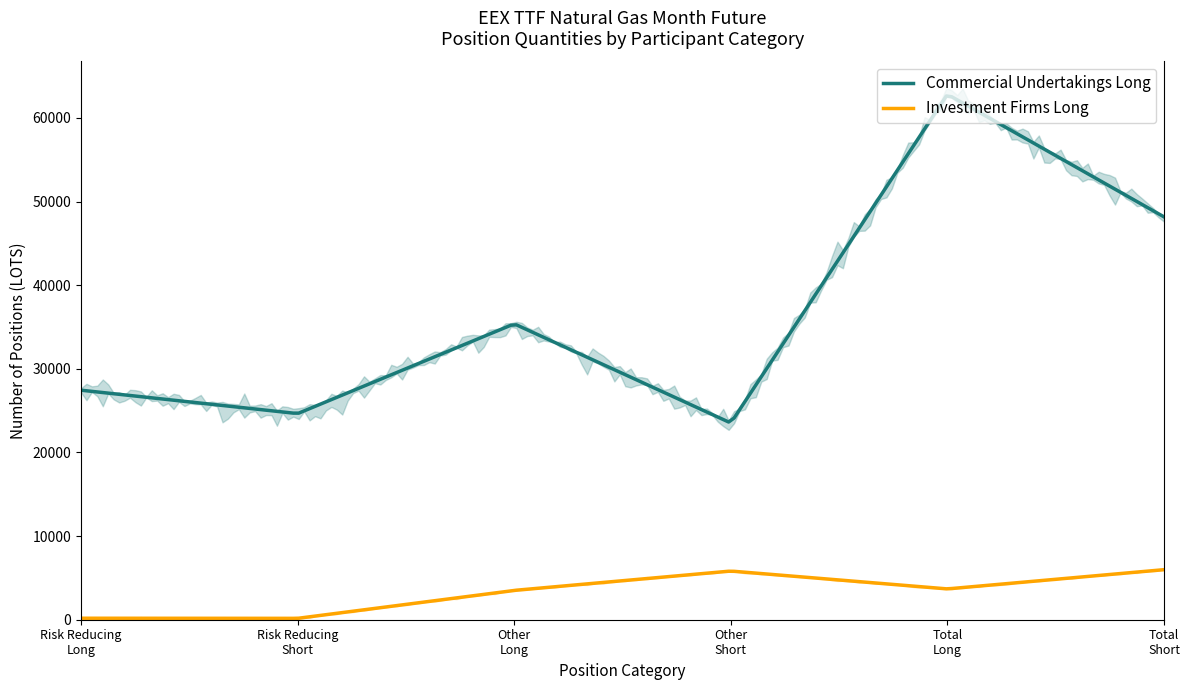

Which has a higher value, Total (Short) or Total (Long)?

Total (Long)